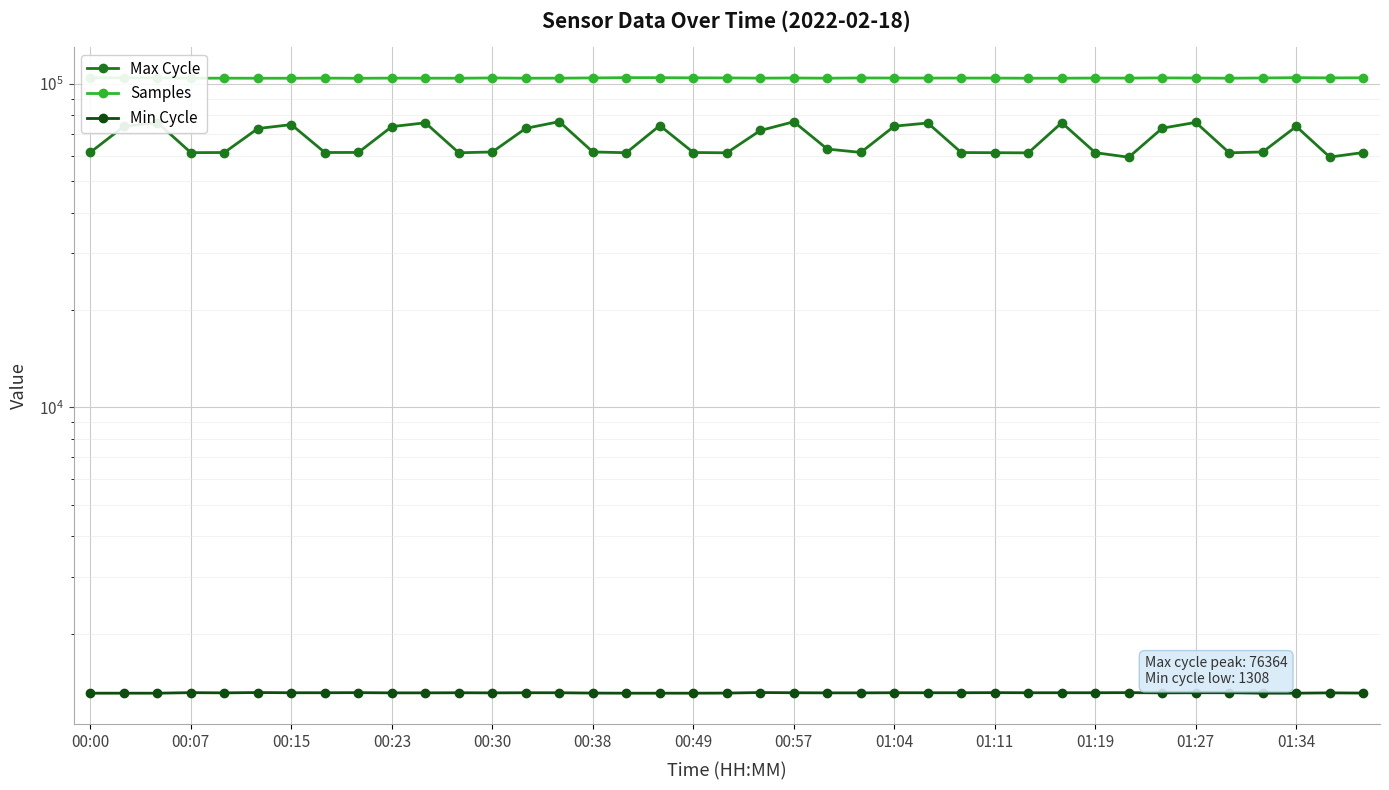

What is the difference between the highest and lowest values at 37?

102943